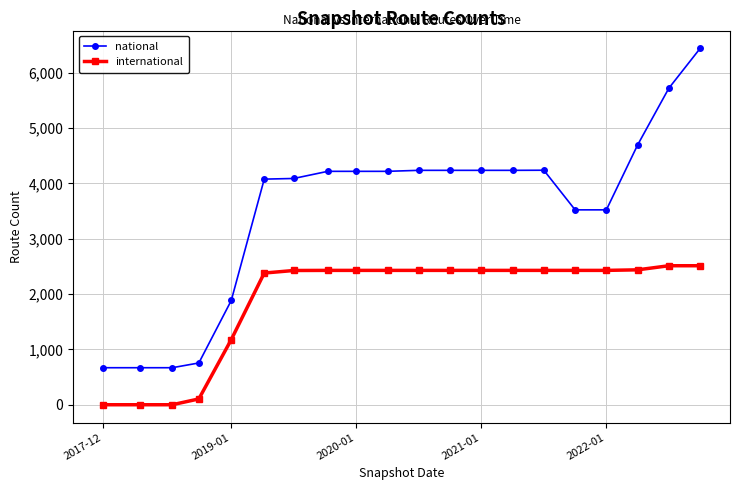

At how many categories does at least one series exceed 2295?

15